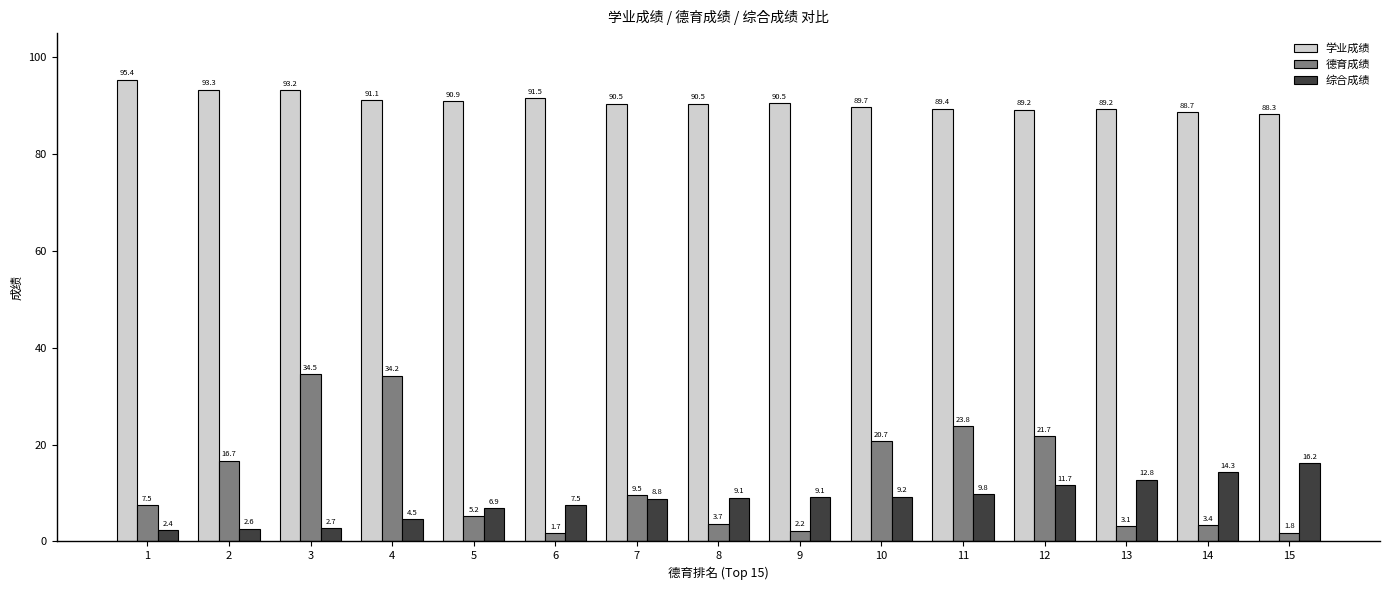

What is the sum of all 综合成绩 values?

127.5